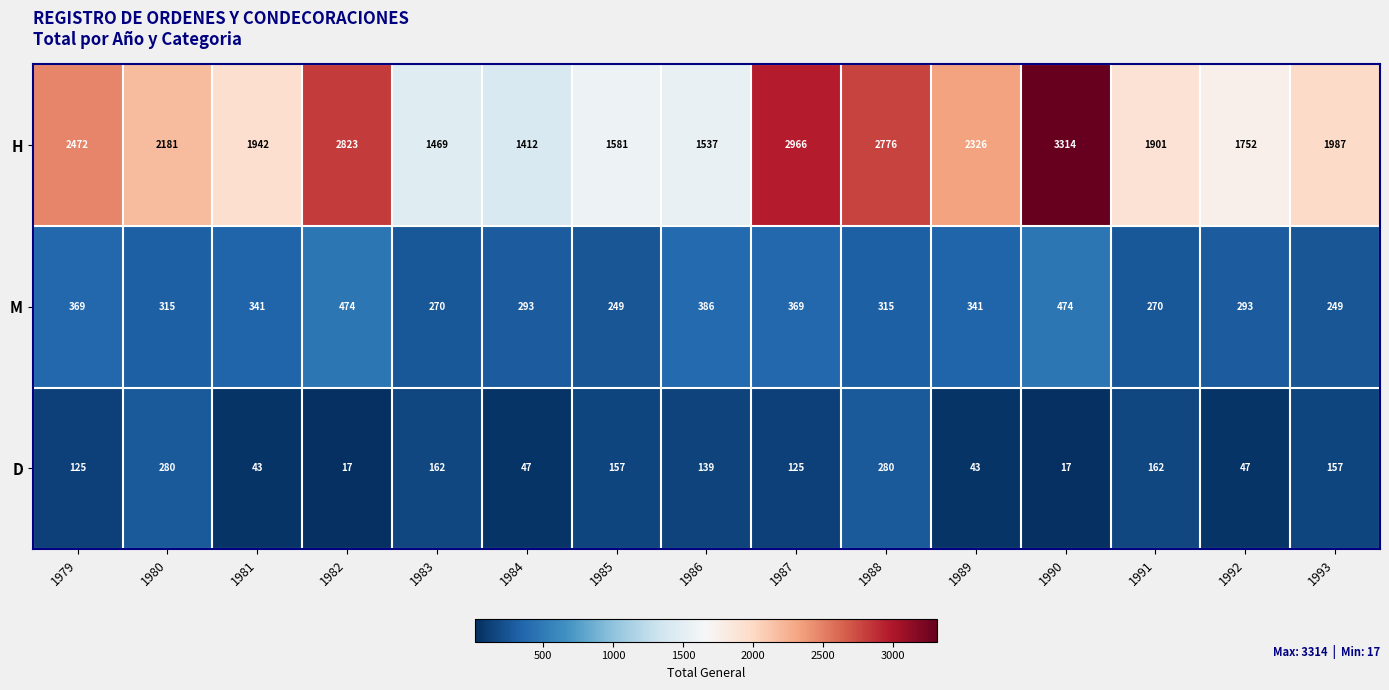

True or false: M has a value of 369 at 1979.

True